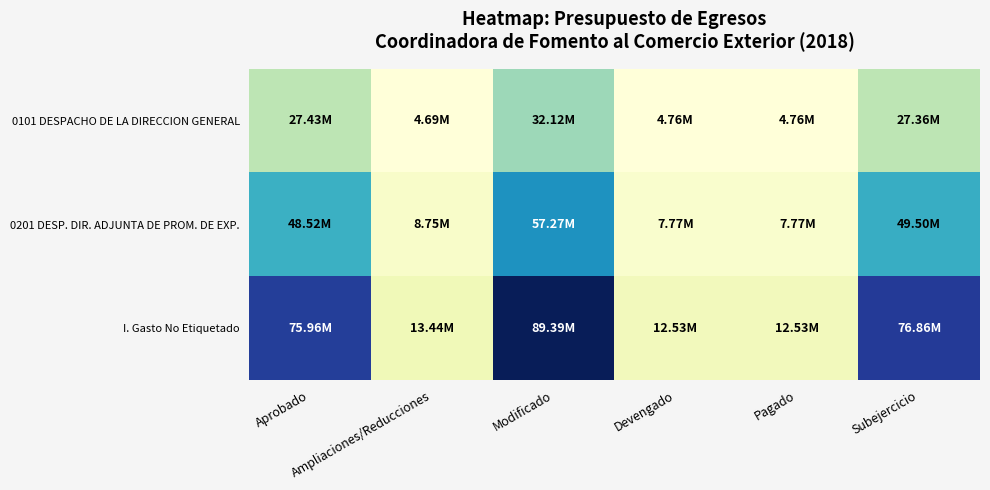

Reading left to right, list all the values displayed in this chart.

0101 DESPACHO DE LA DIRECCION GENERAL: Aprobado=27432819.0	Ampliaciones/Reducciones=4689819.0	Modificado=32122638.0	Devengado=4763443.0	Pagado=4763443.0	Subejercicio=27359195.0
0201 DESP. DIR. ADJUNTA DE PROM. DE EXP.: Aprobado=48523258.0	Ampliaciones/Reducciones=8746198.3	Modificado=57269456.3	Devengado=7768079.1	Pagado=7768079.1	Subejercicio=49501377.2
I. Gasto No Etiquetado: Aprobado=75956077.0	Ampliaciones/Reducciones=13436017.3	Modificado=89392094.3	Devengado=12531522.1	Pagado=12531522.1	Subejercicio=76860572.2